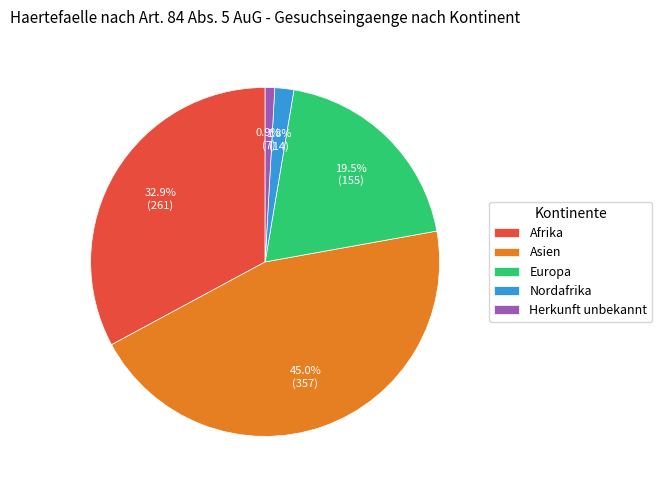

Is there any slice that represents more than half of the pie?

No